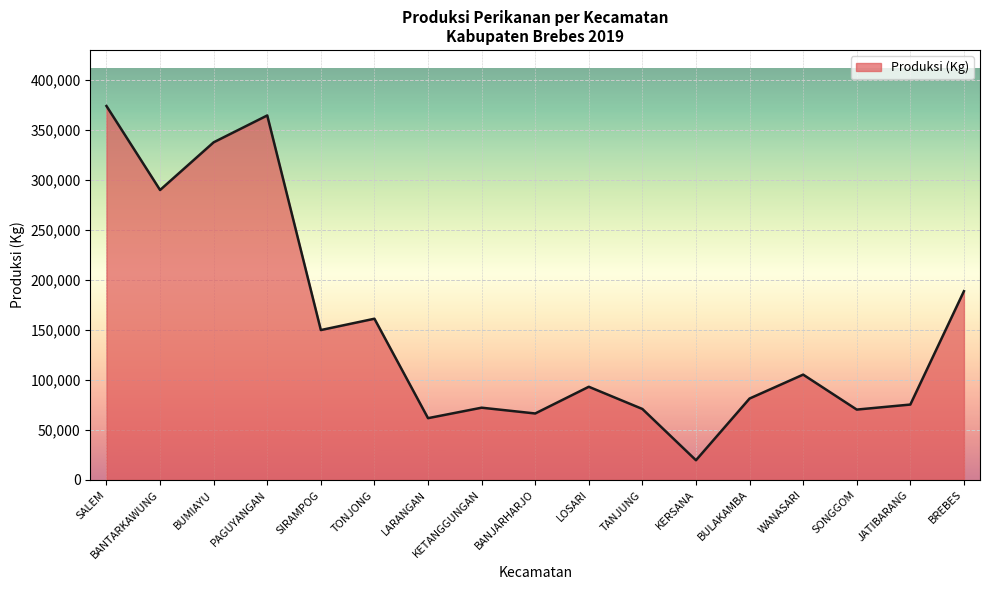

What is the change in value from BUMIAYU to SONGGOM?

-267340